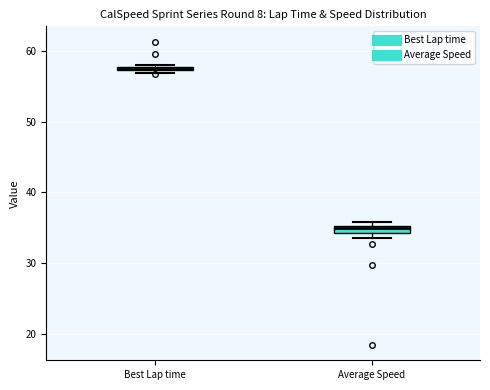

Where is the upper edge of the box for Best Lap time on the y-axis? The values are not printed on the chart, so give them approximately, as read against the axis.

58